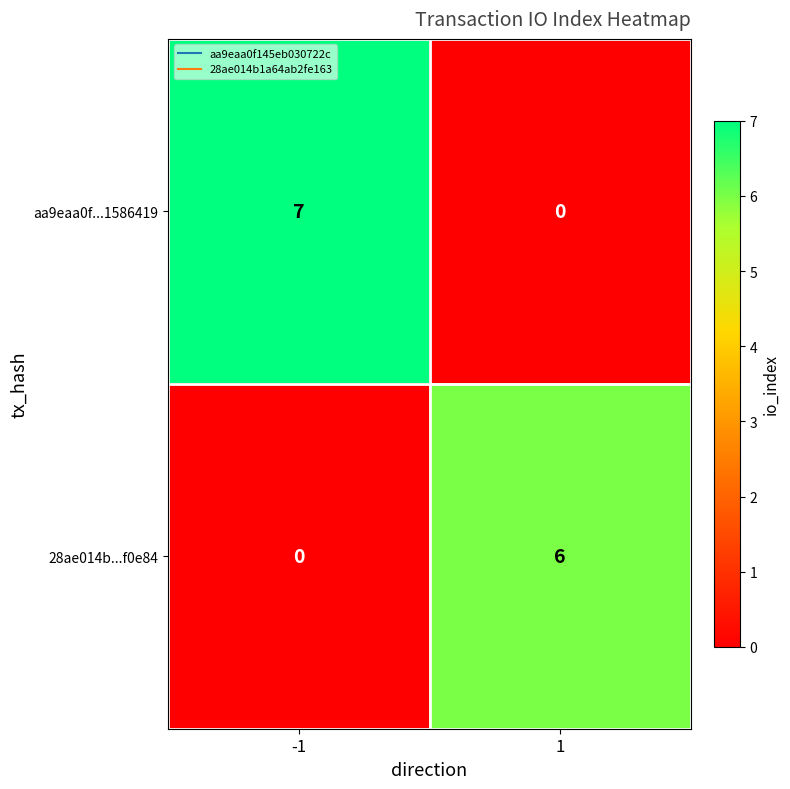

What is the difference between the 28ae014b...f0e84 values at 1 and -1?

6